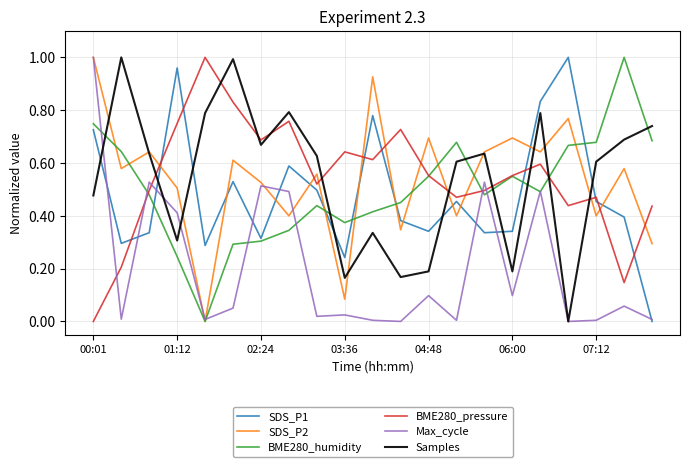

After their last crossing, which series has the higher values: Samples or BME280_humidity?

Samples